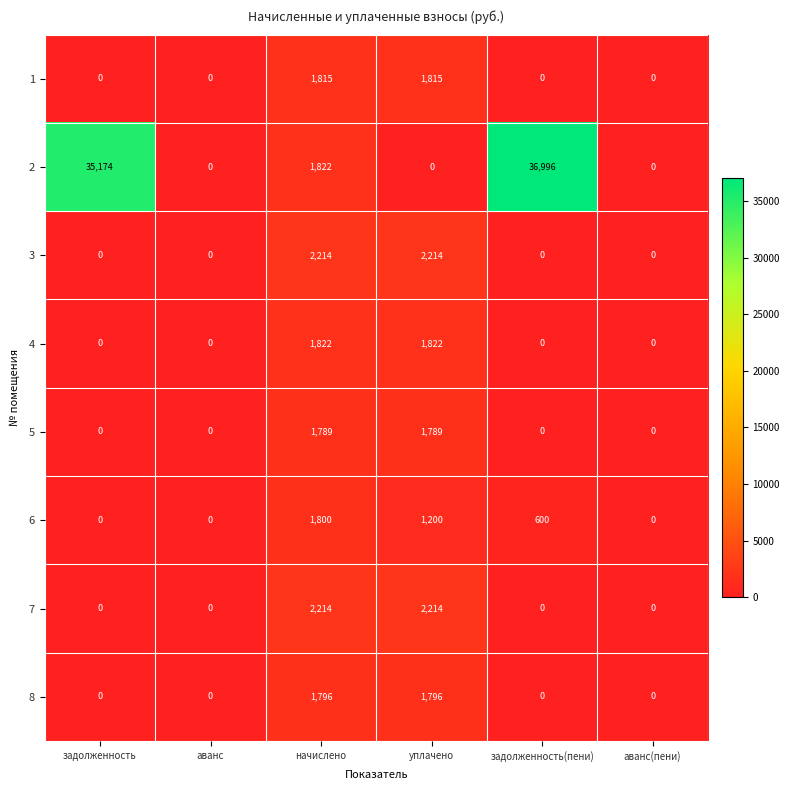

What is the sum of all 2 values?

73992